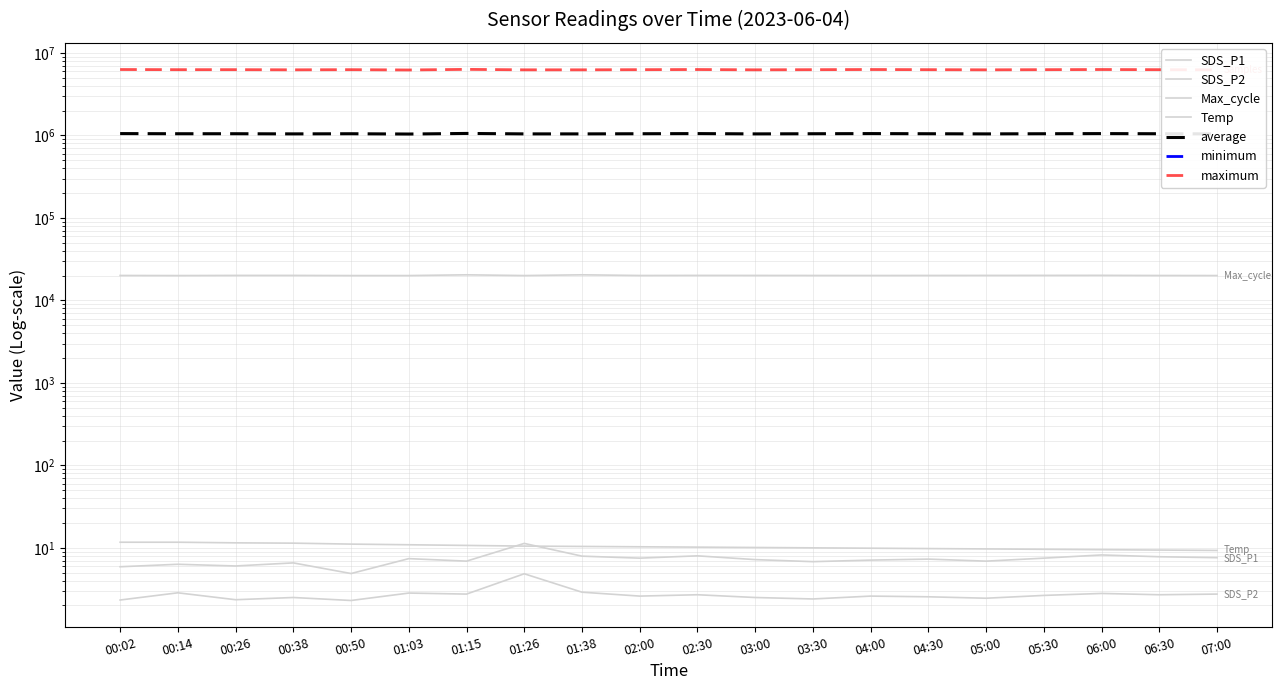

At which label does Signal reach its minimum?

00:14